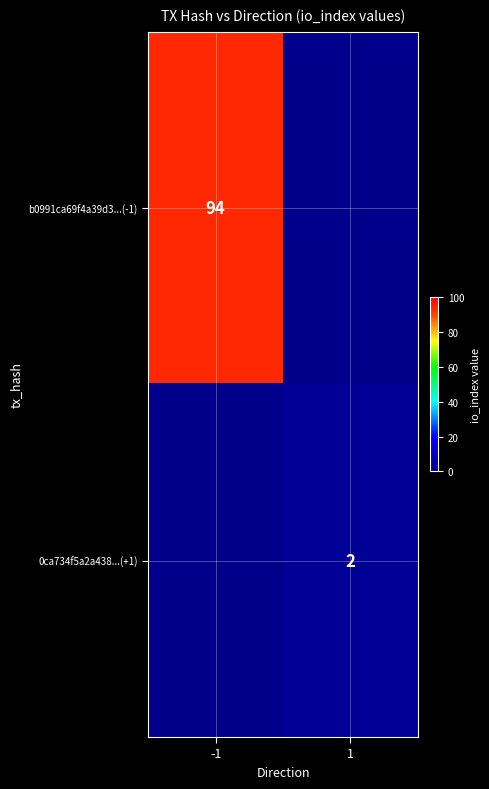

The b0991ca69f4a39d3...(-1) series shows 161 at -1. True or false?

False